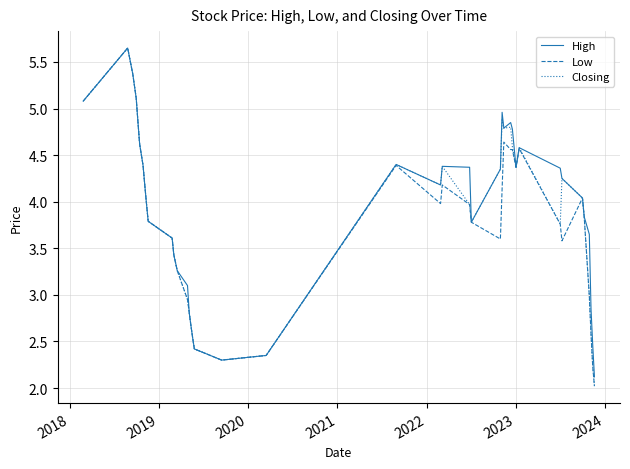

Reading right to left, list all the values displayed in this chart.

High: 2.1	2.5	2.9	3.6	3.8	4.0	4.2	4.4	4.6	4.4	4.8	4.8	4.8	5.0	4.3	3.8	4.4	4.4	4.2	4.4	2.4	2.3	2.4	2.5	2.7	2.8	3.1	3.3	3.4	3.6	3.8	4.0	4.2	4.4	4.6	4.9	5.1	5.4	5.7	5.1
Low: 2.0	2.2	2.6	3.0	3.8	4.0	3.6	3.8	4.6	4.4	4.6	4.6	4.6	4.1	3.6	3.8	4.0	4.2	4.0	4.4	2.4	2.3	2.4	2.5	2.7	2.8	3.0	3.3	3.4	3.6	3.8	4.0	4.2	4.4	4.6	4.9	5.1	5.4	5.7	5.1
Closing: 2.0	2.2	2.6	3.0	3.8	4.0	4.2	3.8	4.6	4.4	4.6	4.8	4.8	4.9	4.3	3.8	4.0	4.4	4.2	4.4	2.4	2.3	2.4	2.5	2.7	2.8	3.0	3.3	3.4	3.6	3.8	4.0	4.2	4.4	4.6	4.9	5.1	5.4	5.7	5.1